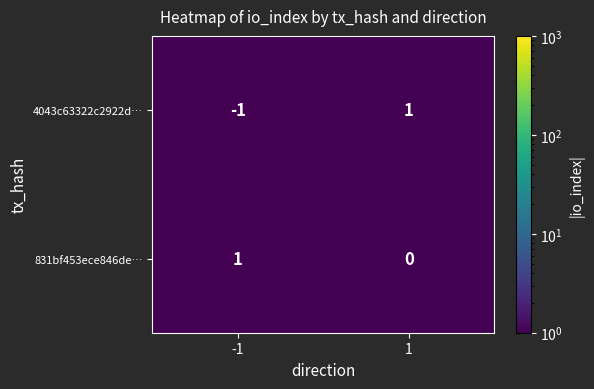

How many series are shown in this chart?

2